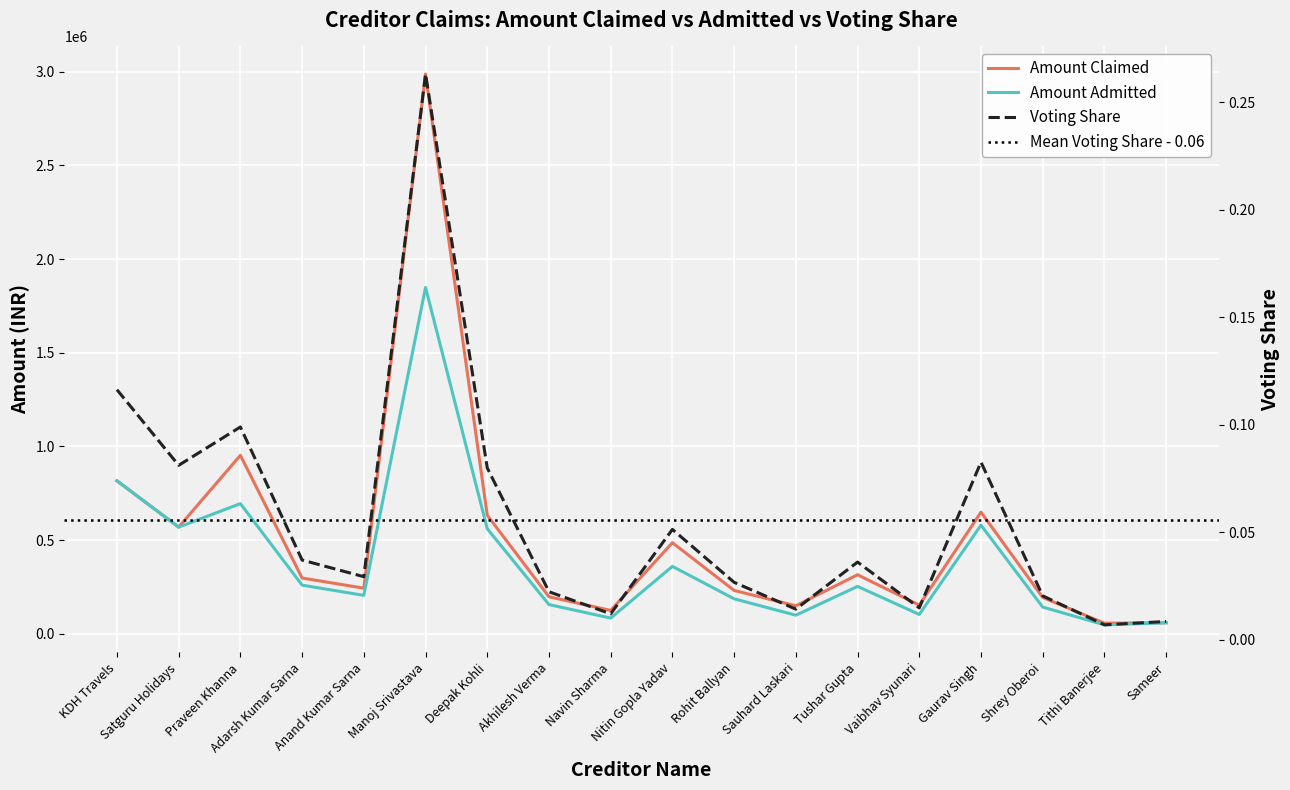

What is the difference between the maximum and minimum values in the Amount Admitted series?

1801053.0